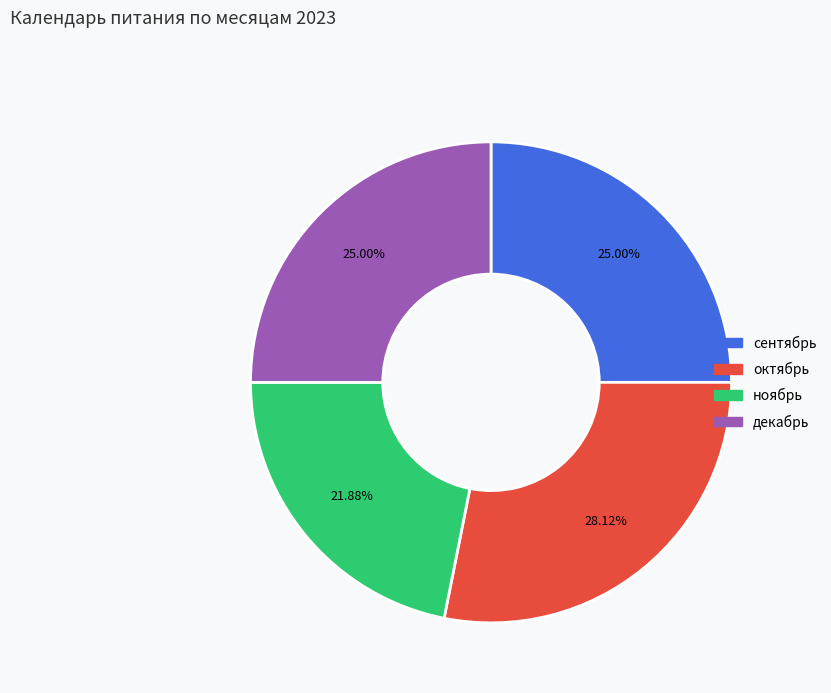

Count the number of slices in the pie.

4